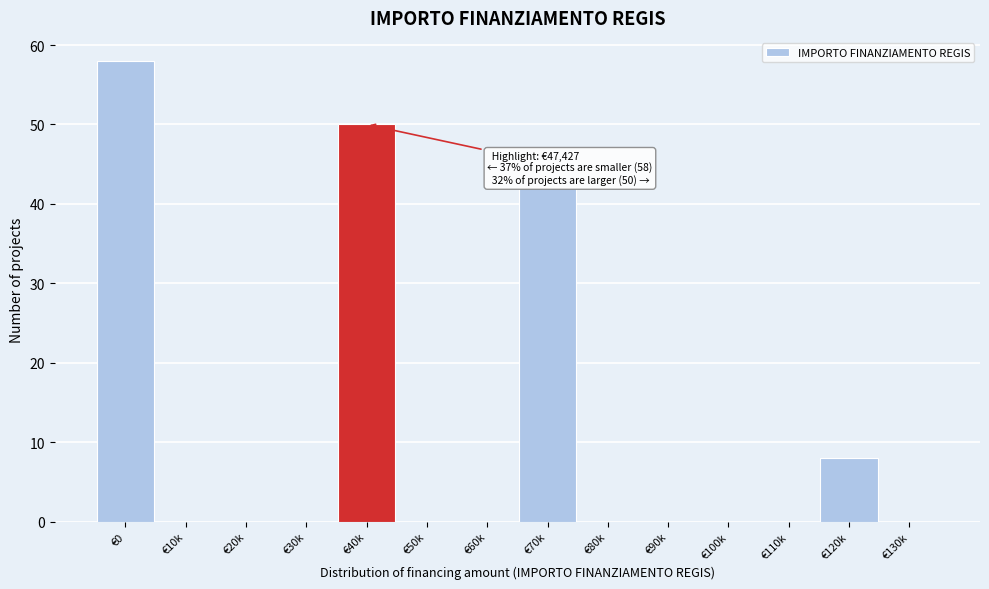

Reading right to left, extract all data points from this chart.

€130k=0	€120k=8	€110k=0	€100k=0	€90k=0	€80k=0	€70k=42	€60k=0	€50k=0	€40k=50	€30k=0	€20k=0	€10k=0	€0=58